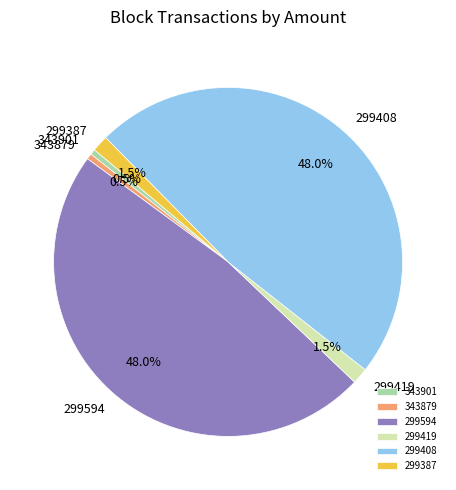

Does 343901 account for over 50% of the chart?

No